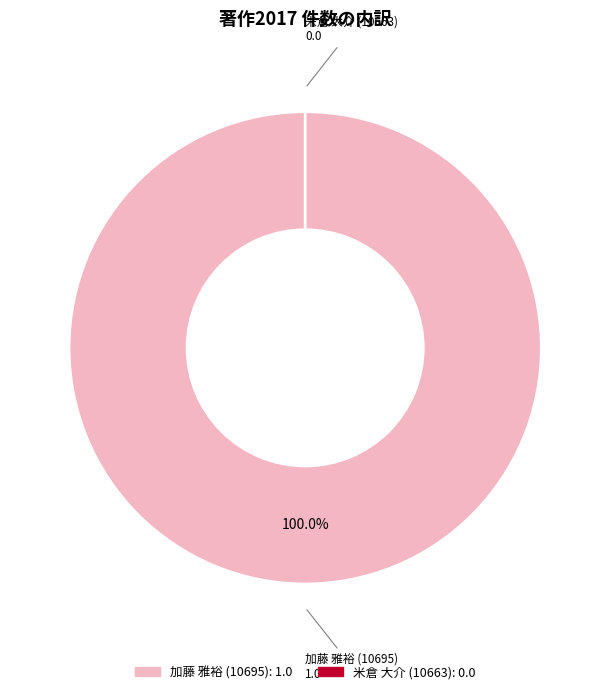

Is there a majority slice in this chart?

Yes